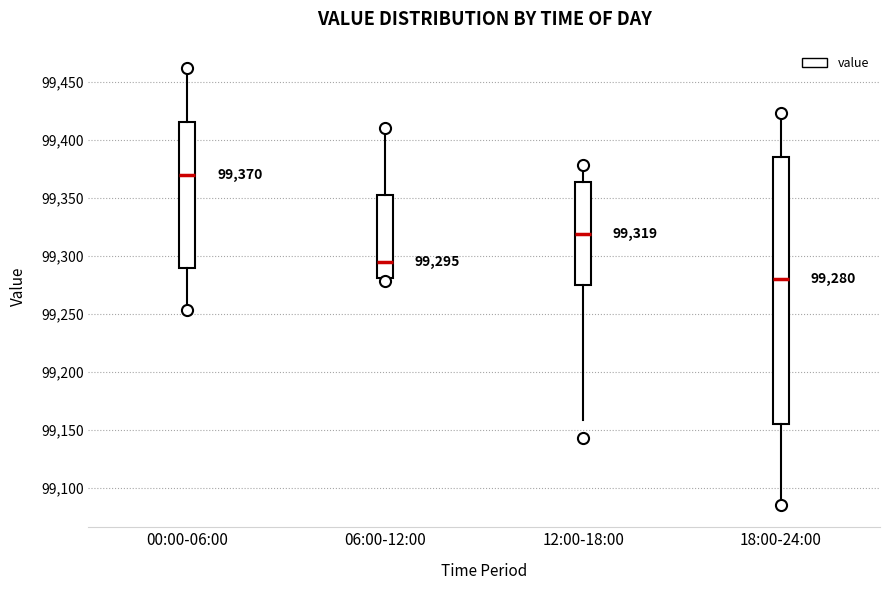

Comparing the boxes themselves (not the whiskers), which one is the tallest?

18:00-24:00